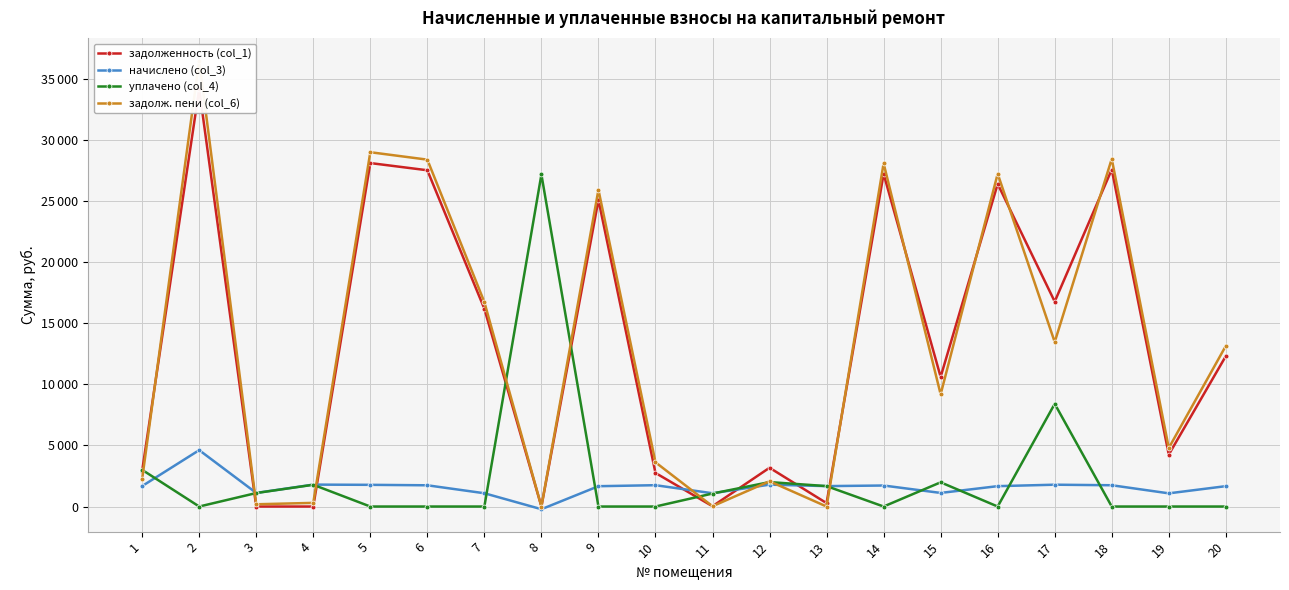

True or false: задолж. пени (col_6) has more than 1 interior local peaks.

True